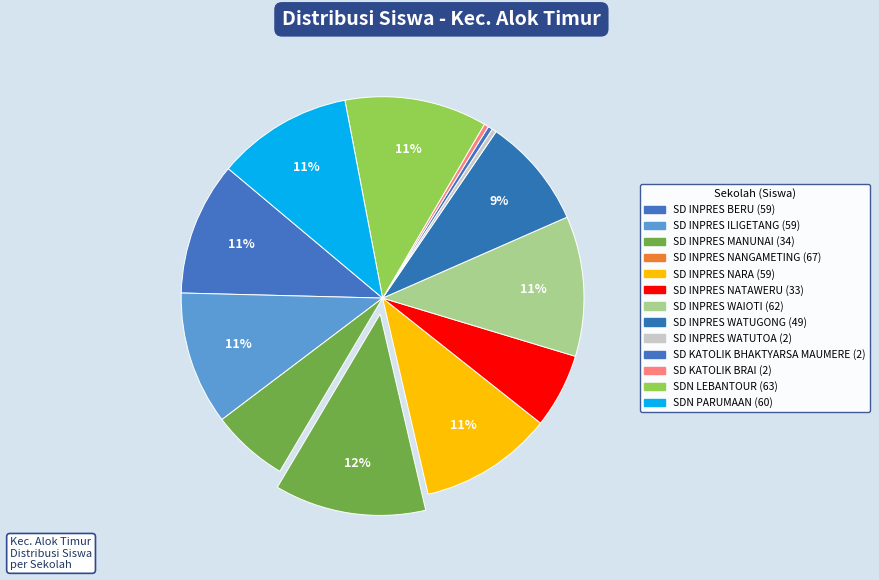

What is the ratio of the value at SD INPRES NARA to the value at SD INPRES BERU?

1.0